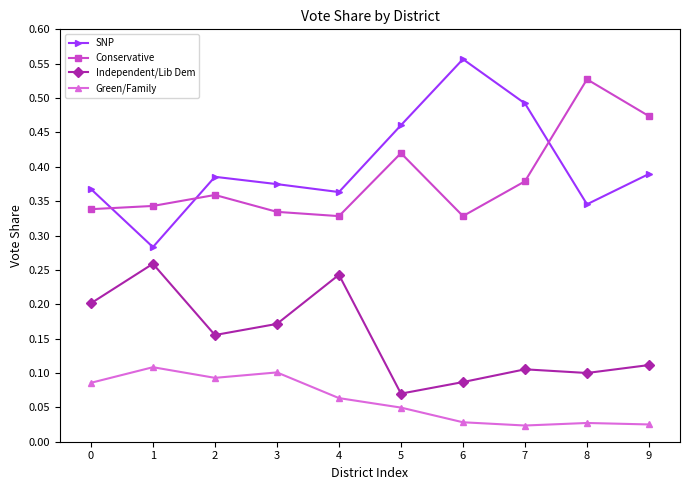

Rank the series at 3 from lowest to highest value.

Green/Family, Independent/Lib Dem, Conservative, SNP